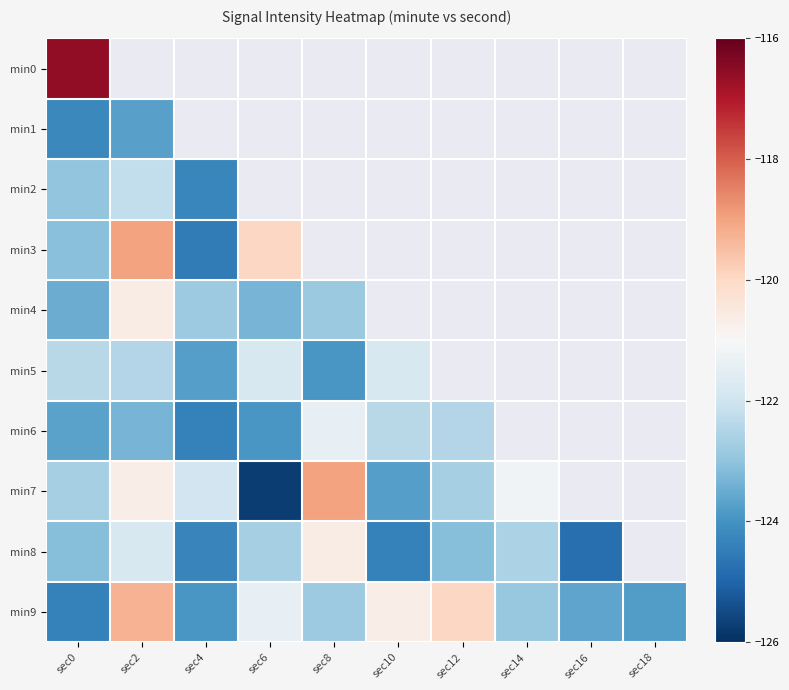

Count the number of data series in this chart.

10